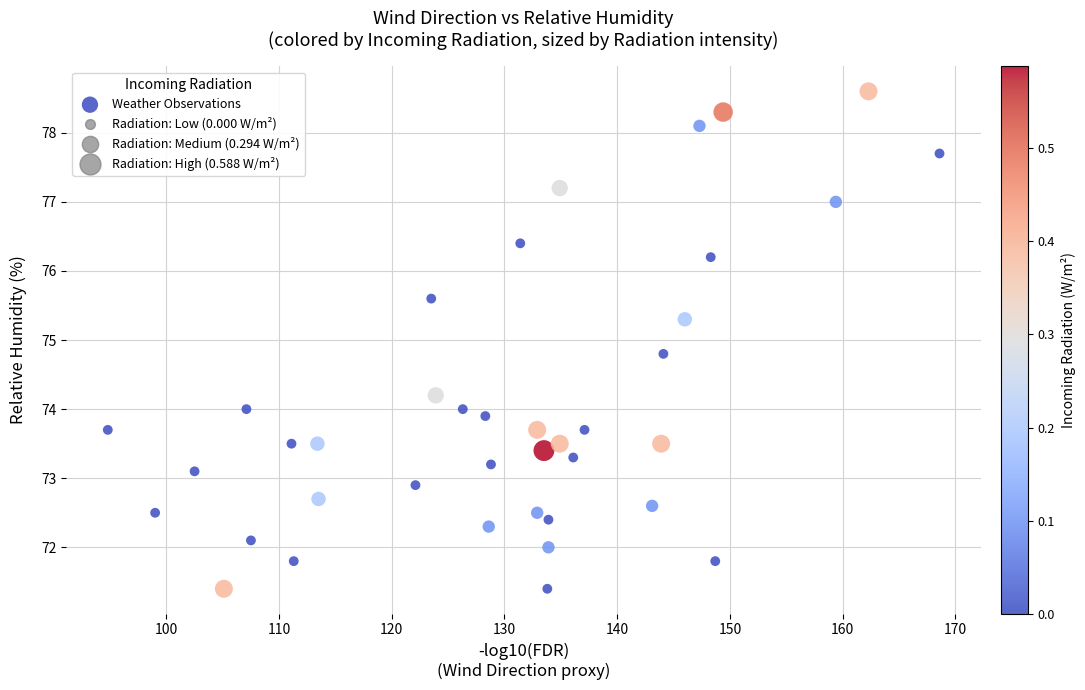

What Y value in the scatter plot is closest to 75?

74.8